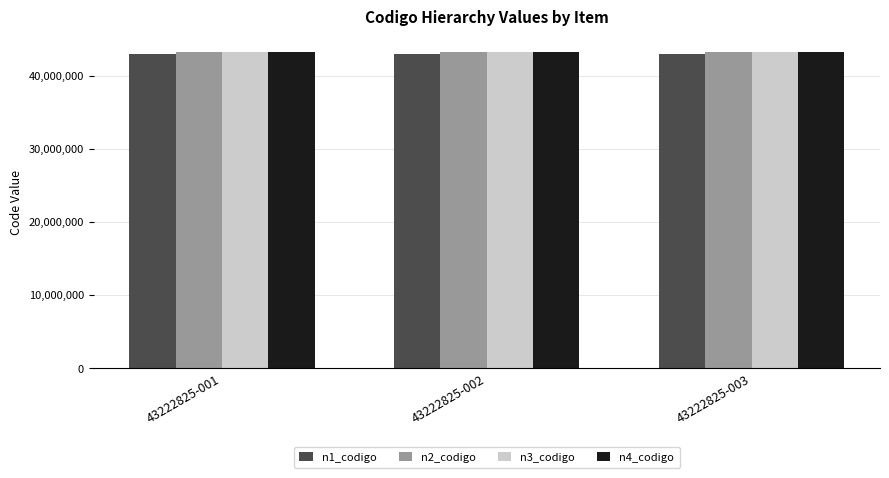

What is the maximum value for n4_codigo?

43222825